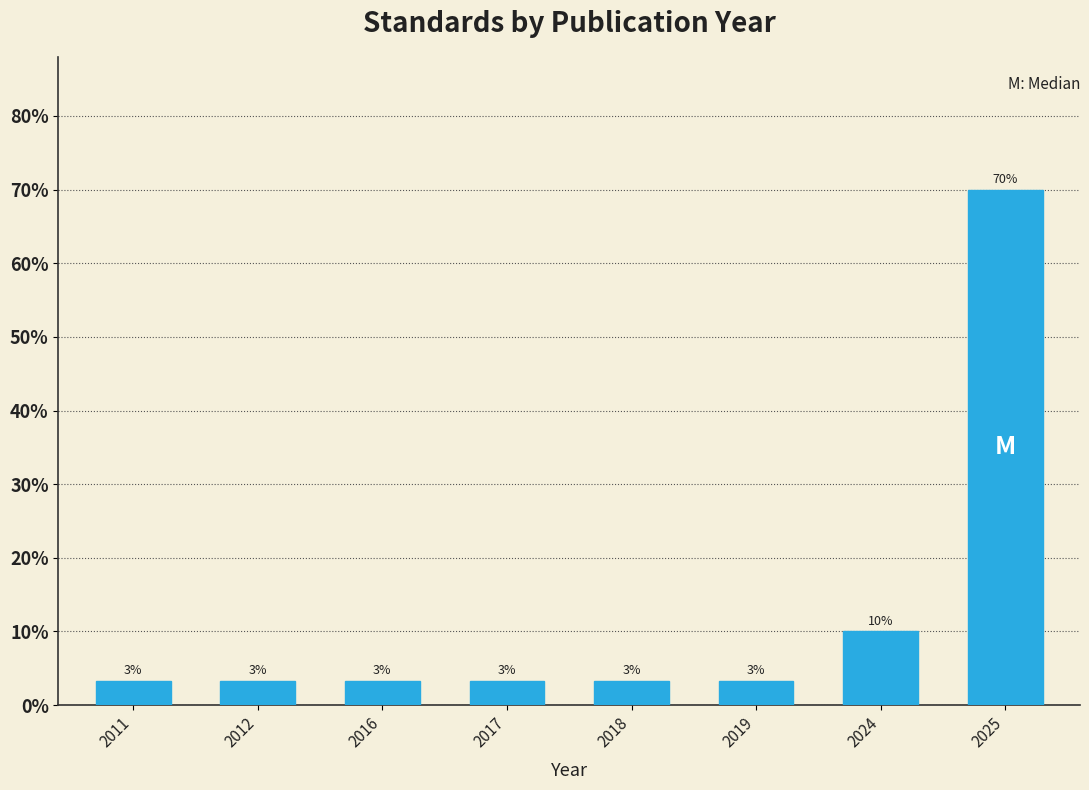

Does the chart contain any negative values?

No